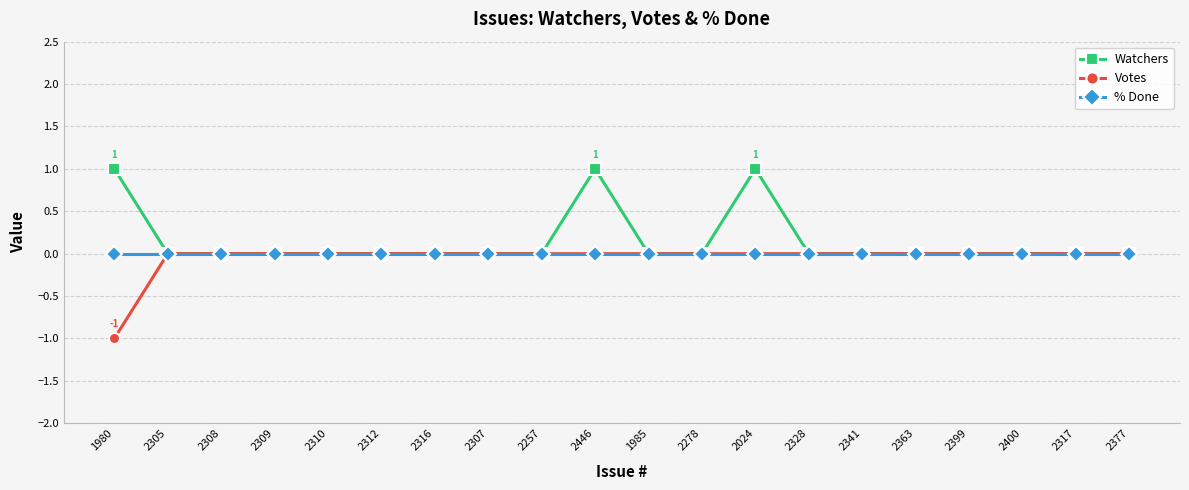

Which category has the lowest value across all series?

1980